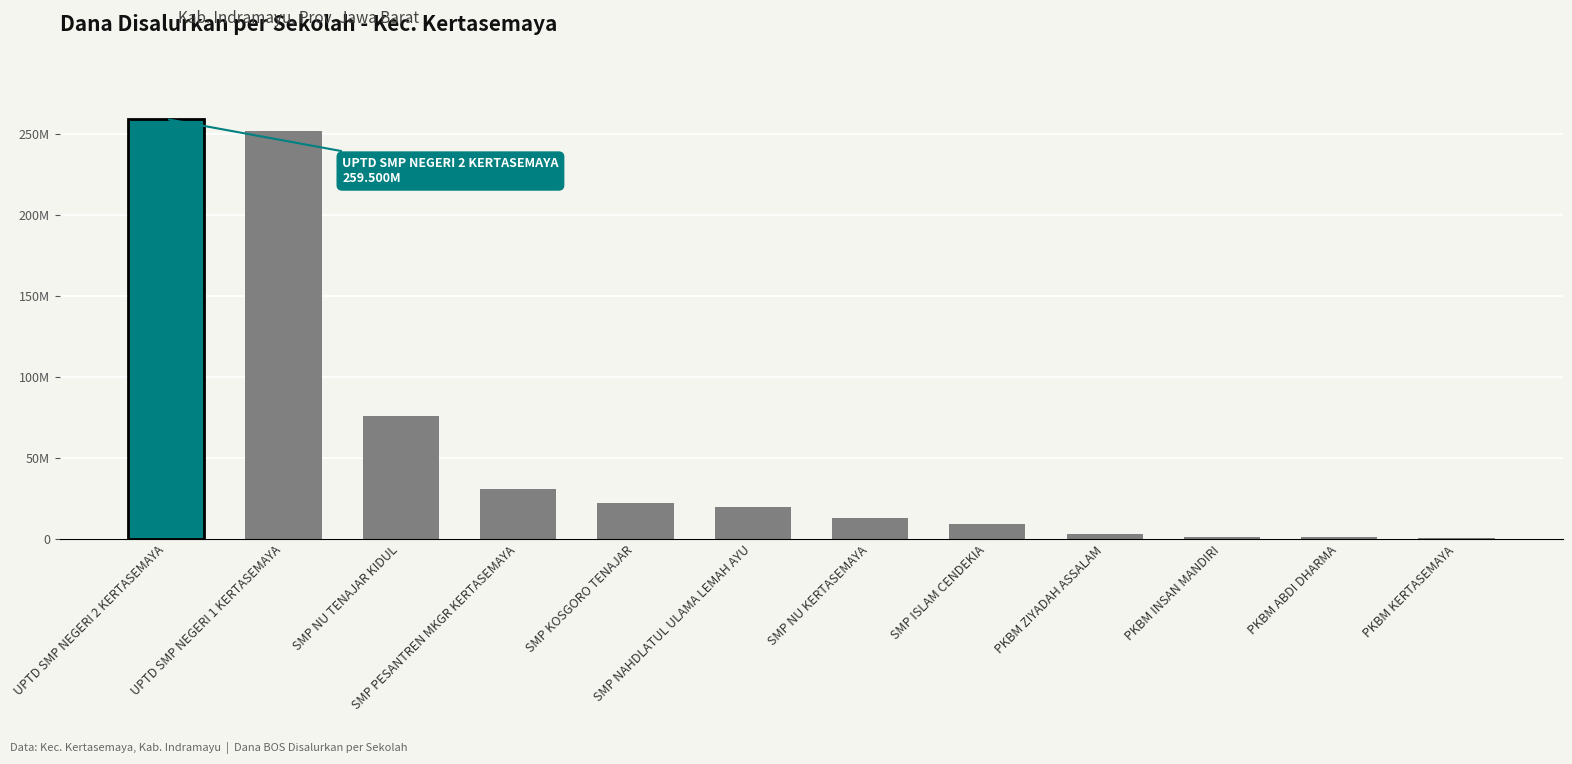

What is the greatest value displayed?

259500000